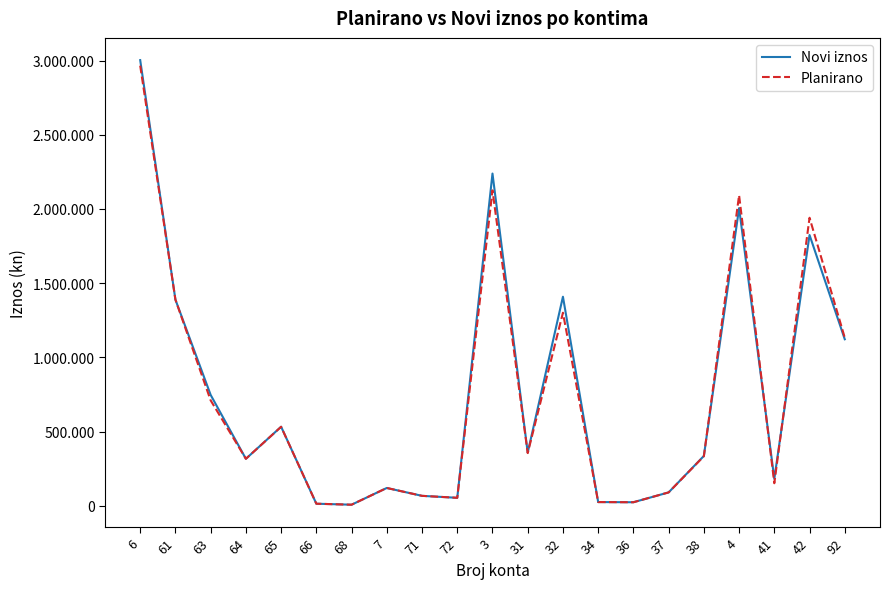

At which label does Novi iznos first exceed 335268?

6